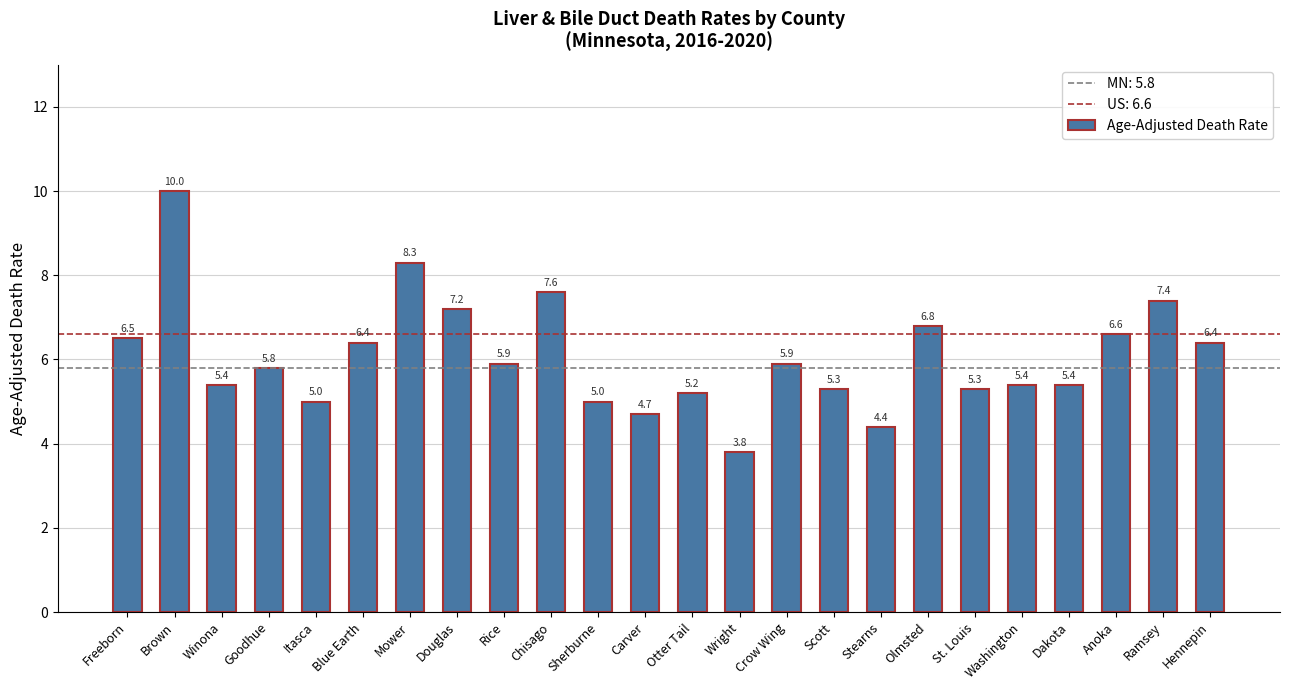

What is the change in value from Freeborn to Douglas?

+0.7